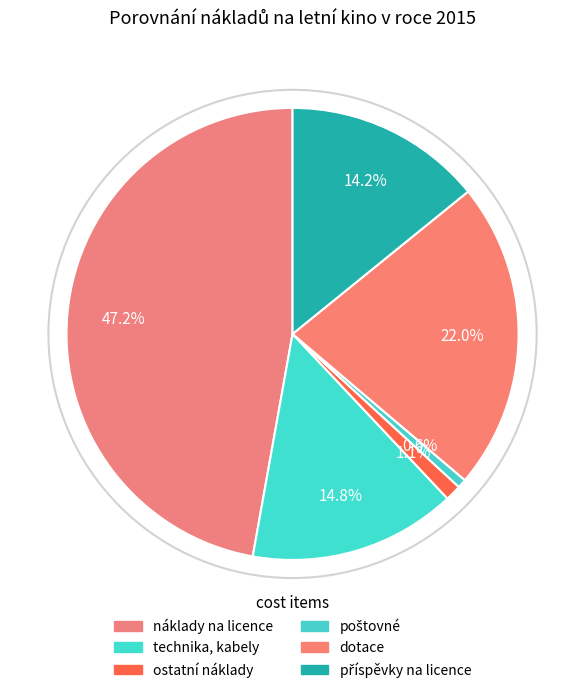

How many slices are in this pie chart?

6